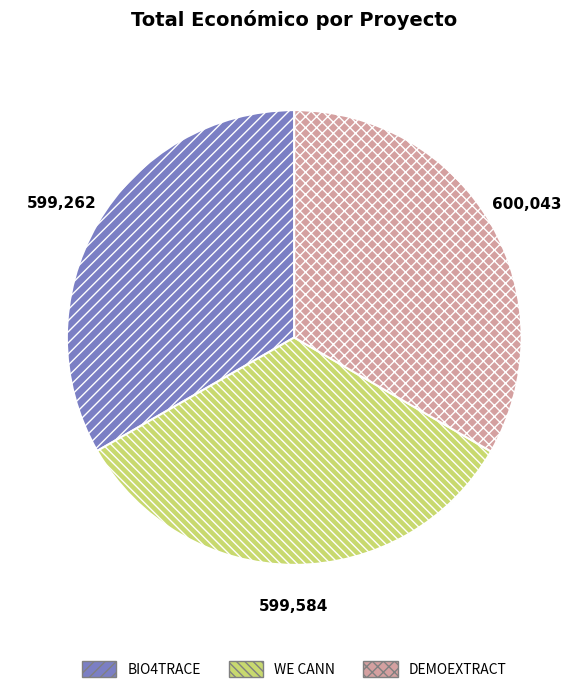

Is there any slice that represents more than half of the pie?

No